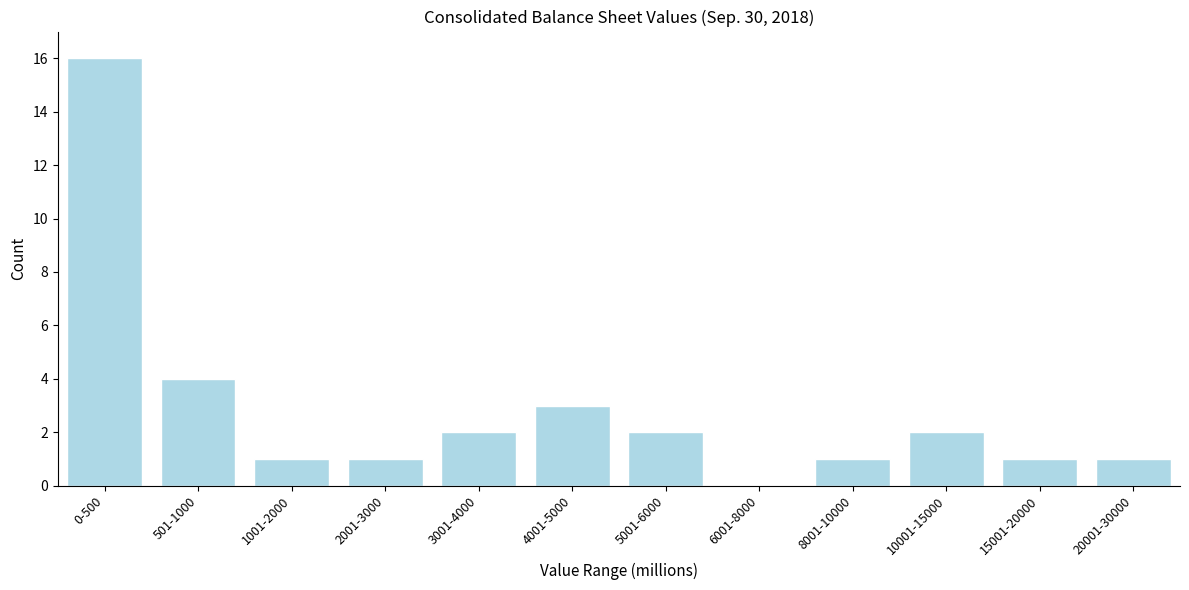

Reading left to right, what are all the values shown in this chart?

0-500=16	501-1000=4	1001-2000=1	2001-3000=1	3001-4000=2	4001-5000=3	5001-6000=2	6001-8000=0	8001-10000=1	10001-15000=2	15001-20000=1	20001-30000=1